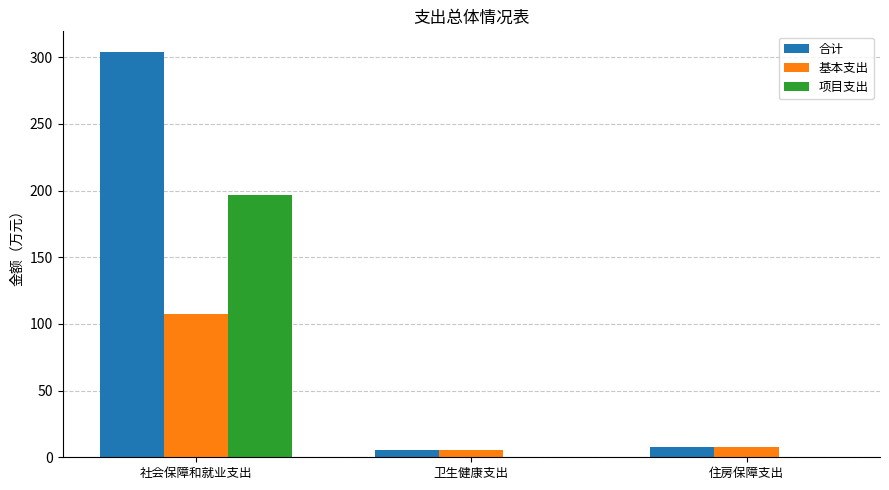

Between 社会保障和就业支出 and 住房保障支出, which series saw the biggest shift?

合计